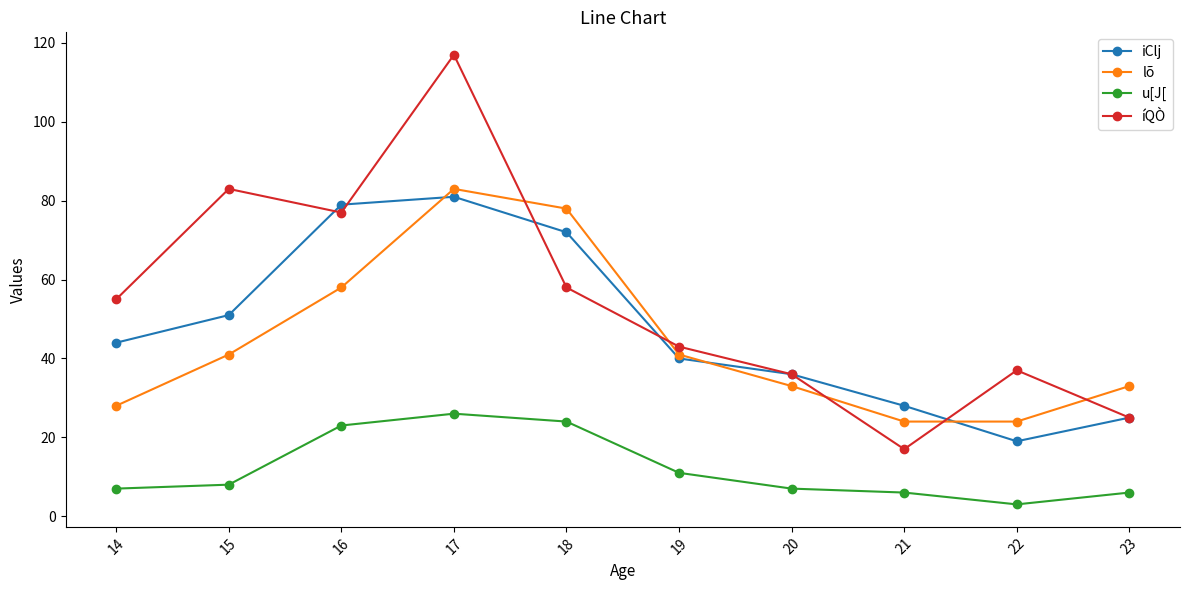

In íQÒ, how many points are lower than both neighbors (excluding endpoints)?

2